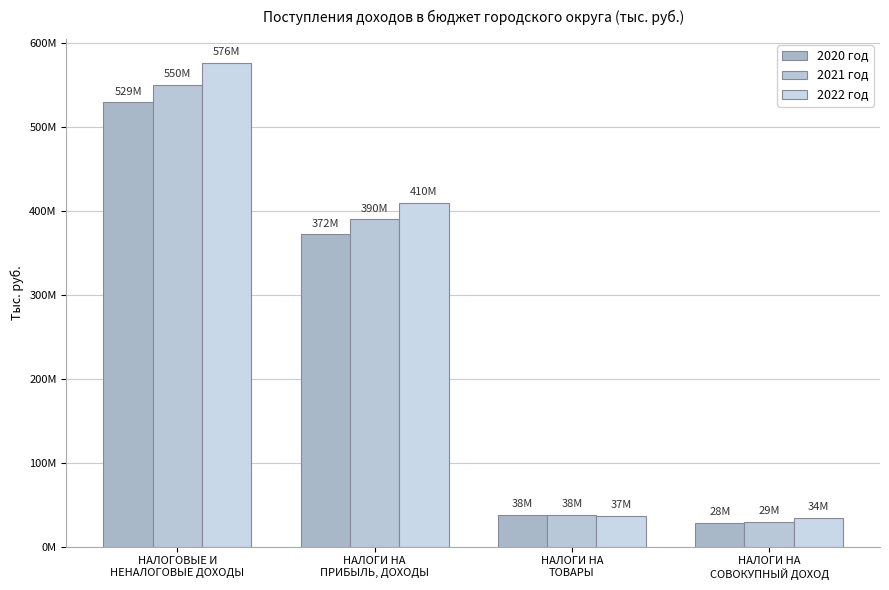

Between НАЛОГОВЫЕ И
НЕНАЛОГОВЫЕ ДОХОДЫ and НАЛОГИ НА
СОВОКУПНЫЙ ДОХОД, which series saw the biggest shift?

2022 год